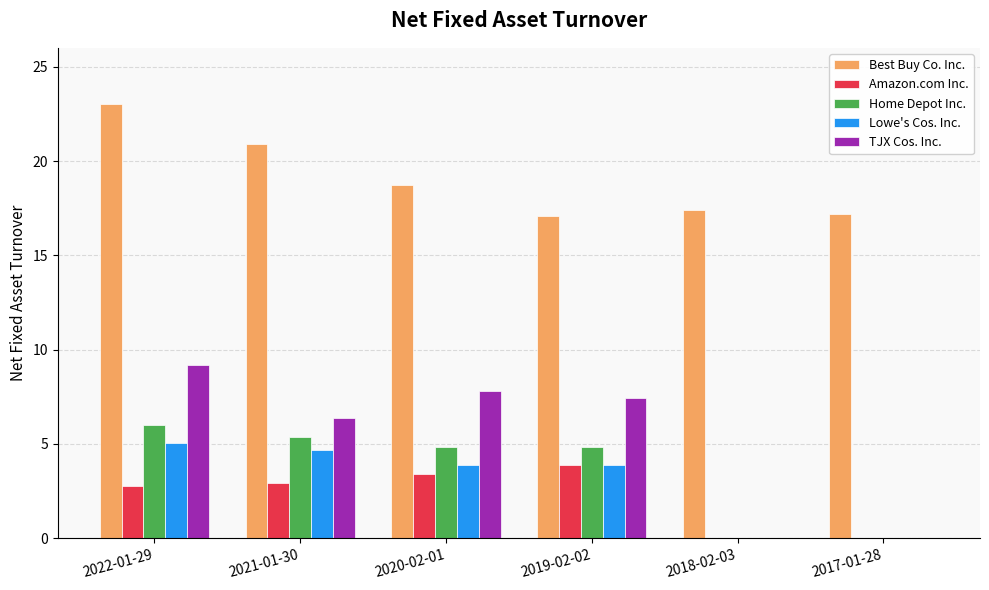

Are the bars horizontal?

No